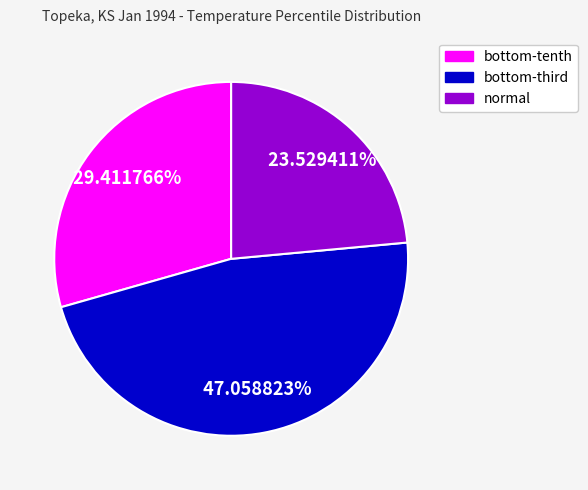

Does any single category account for the majority?

No